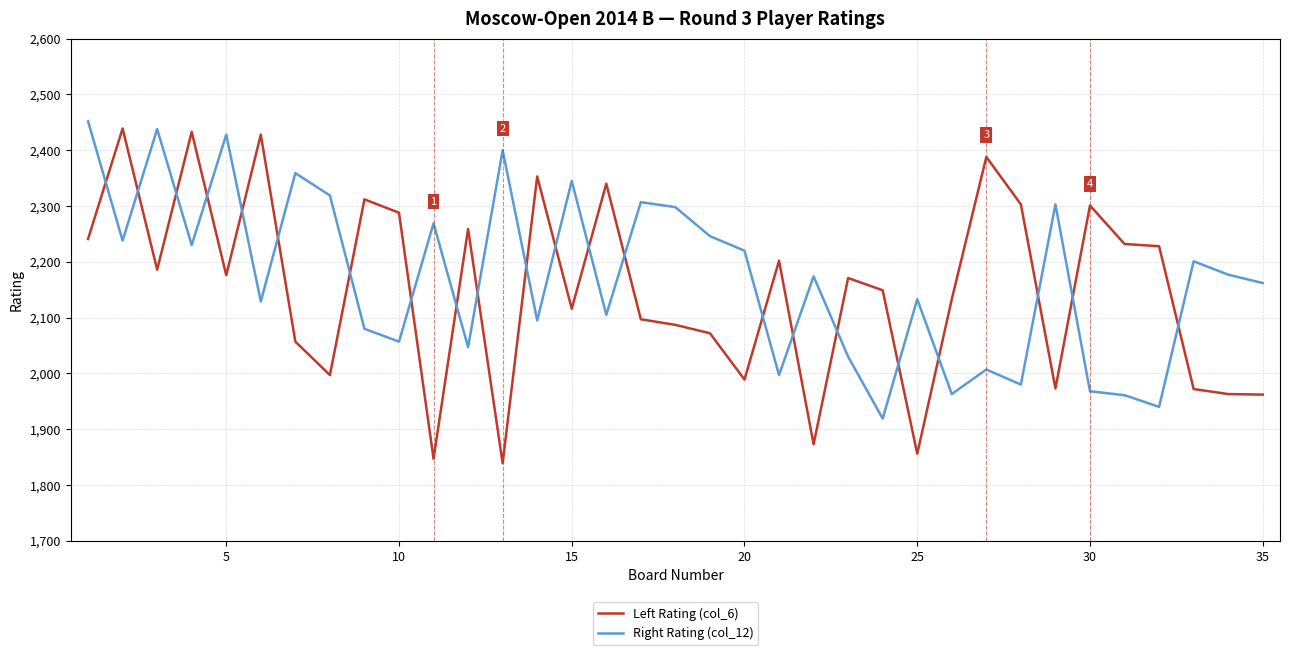

Rank the series by their average value, from highest to lowest.

Right Rating (col_12), Left Rating (col_6)